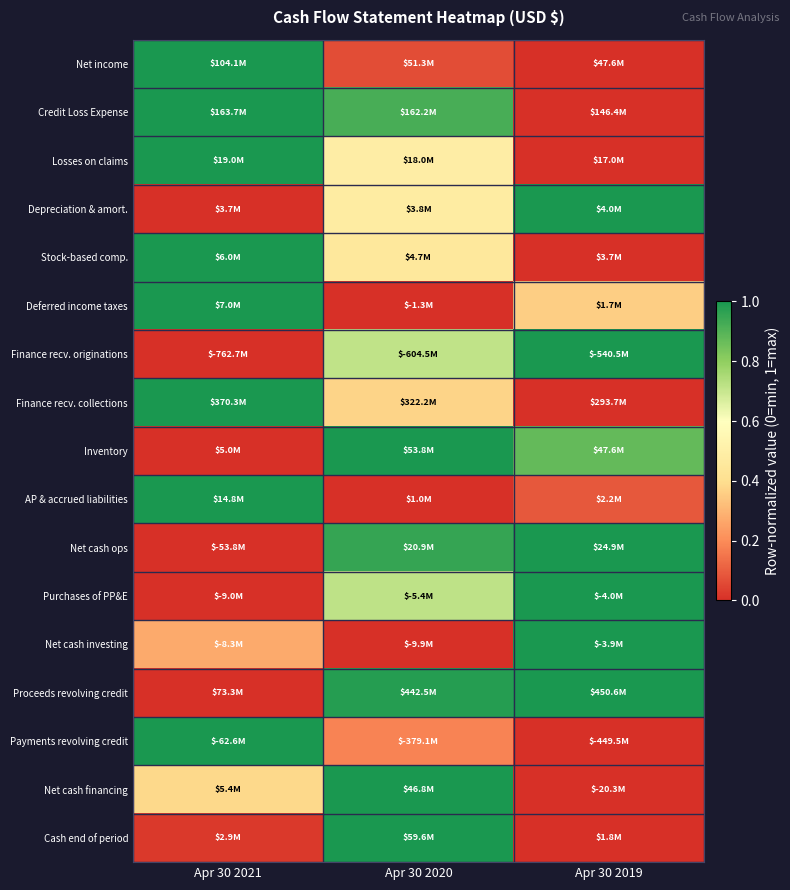

Reading left to right, list all the values displayed in this chart.

Net income: Apr 30 2021=1.0	Apr 30 2020=0.1	Apr 30 2019=0.0
Credit Loss Expense: Apr 30 2021=1.0	Apr 30 2020=0.9	Apr 30 2019=0.0
Losses on claims: Apr 30 2021=1.0	Apr 30 2020=0.5	Apr 30 2019=0.0
Depreciation & amort.: Apr 30 2021=0.0	Apr 30 2020=0.5	Apr 30 2019=1.0
Stock-based comp.: Apr 30 2021=1.0	Apr 30 2020=0.5	Apr 30 2019=0.0
Deferred income taxes: Apr 30 2021=1.0	Apr 30 2020=0.0	Apr 30 2019=0.4
Finance recv. originations: Apr 30 2021=0.0	Apr 30 2020=0.7	Apr 30 2019=1.0
Finance recv. collections: Apr 30 2021=1.0	Apr 30 2020=0.4	Apr 30 2019=0.0
Inventory: Apr 30 2021=0.0	Apr 30 2020=1.0	Apr 30 2019=0.9
AP & accrued liabilities: Apr 30 2021=1.0	Apr 30 2020=0.0	Apr 30 2019=0.1
Net cash ops: Apr 30 2021=0.0	Apr 30 2020=0.9	Apr 30 2019=1.0
Purchases of PP&E: Apr 30 2021=0.0	Apr 30 2020=0.7	Apr 30 2019=1.0
Net cash investing: Apr 30 2021=0.3	Apr 30 2020=0.0	Apr 30 2019=1.0
Proceeds revolving credit: Apr 30 2021=0.0	Apr 30 2020=1.0	Apr 30 2019=1.0
Payments revolving credit: Apr 30 2021=1.0	Apr 30 2020=0.2	Apr 30 2019=0.0
Net cash financing: Apr 30 2021=0.4	Apr 30 2020=1.0	Apr 30 2019=0.0
Cash end of period: Apr 30 2021=0.0	Apr 30 2020=1.0	Apr 30 2019=0.0